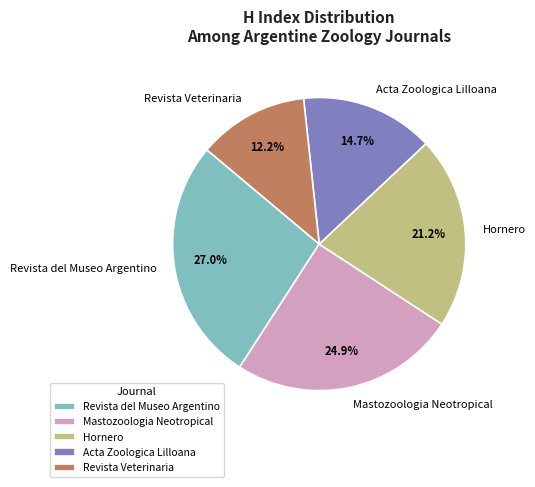

Is there a majority slice in this chart?

No